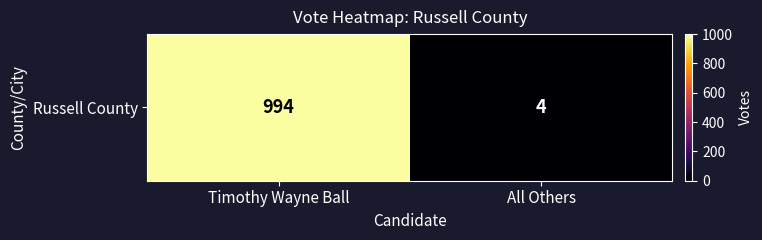

What is the change in value from Timothy Wayne Ball to All Others?

-990